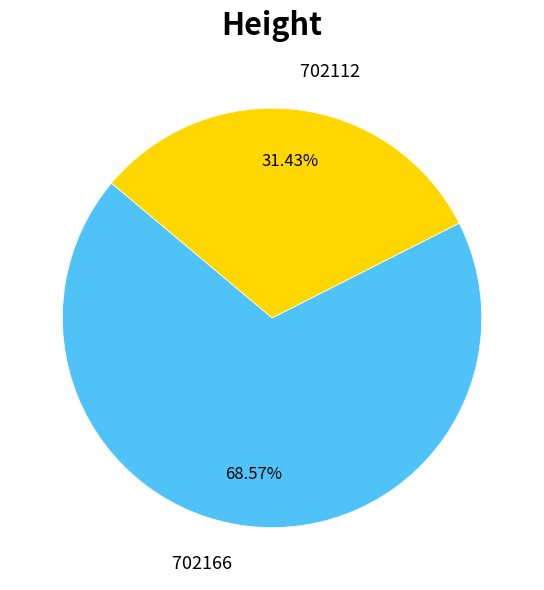

How much of the chart is everything except 702166?

31.4%